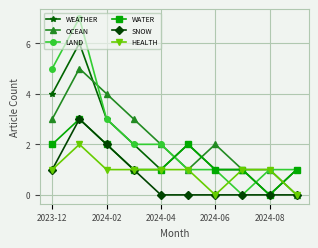

What is the highest value of the WEATHER series?

6